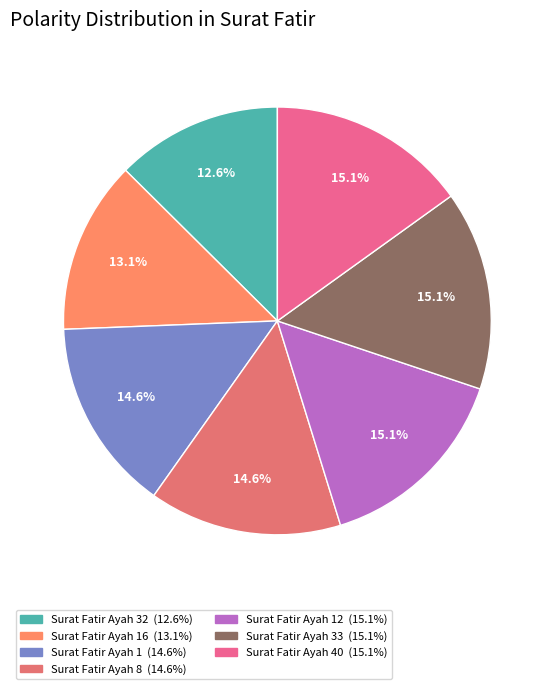

Which category has the biggest portion of the pie?

Surat Fatir Ayah 12